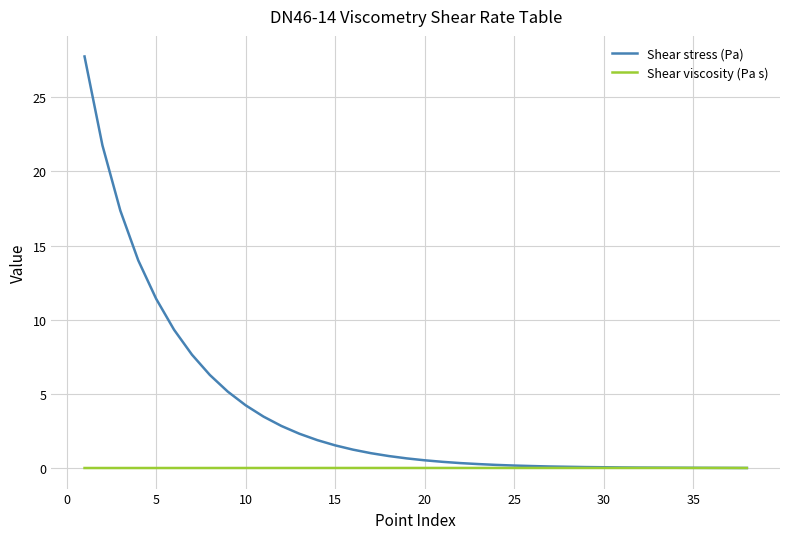

What is the highest value of the Shear stress (Pa) series?

27.7